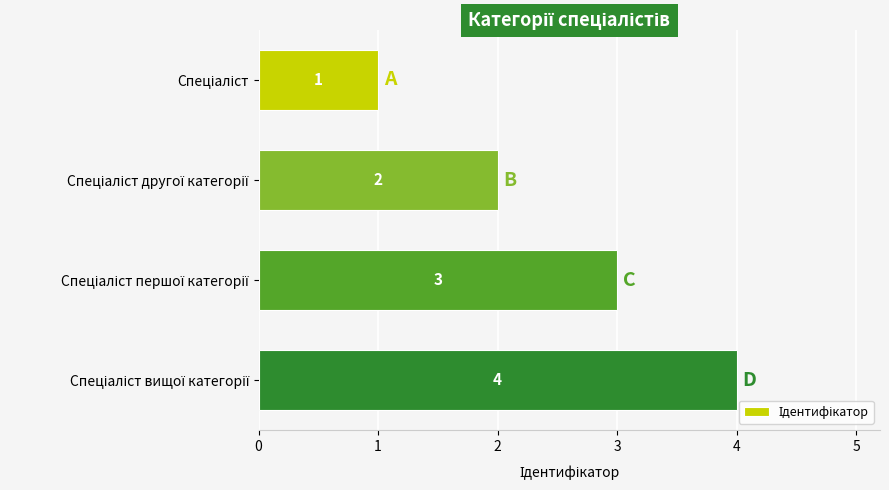

Count the values in the range 2 to 4.

3